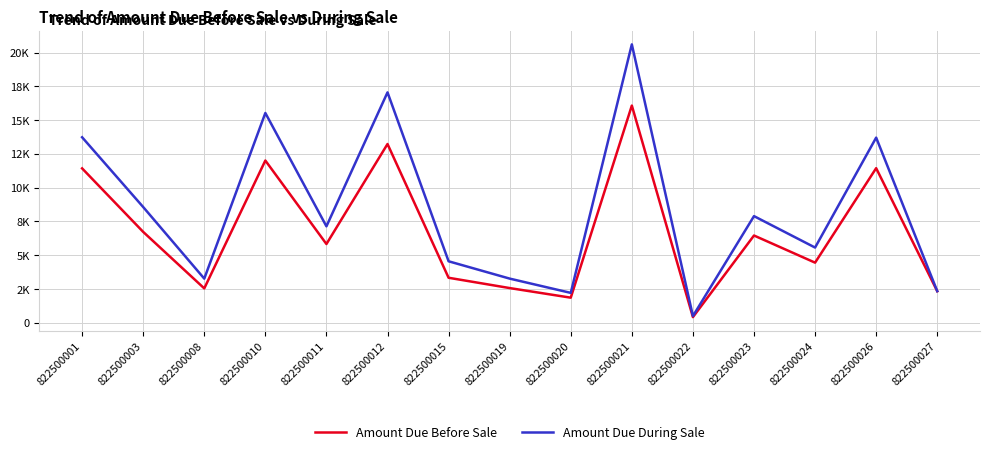

Does the chart have visible grid lines?

Yes